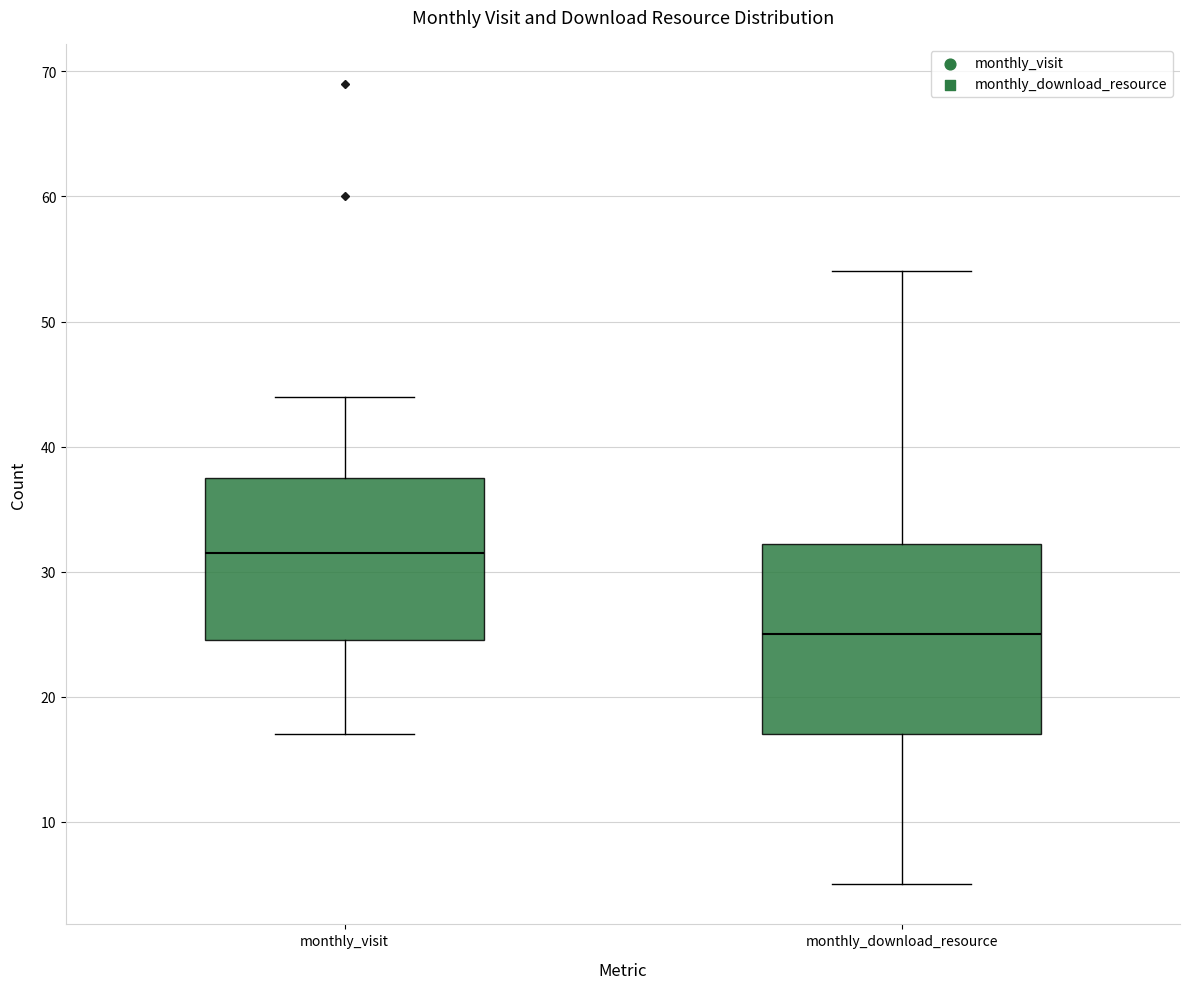

Reading left to right, transcribe this box plot: for each box, give where its median line is, the range the box spans, and where its two whiskers end, as read against the y-axis. The values are not printed on the chart, so give them approximately, as read against the axis.

monthly_visit: median 32, box 25 to 38, whiskers 17 to 44
monthly_download_resource: median 25, box 17 to 32, whiskers 5 to 54